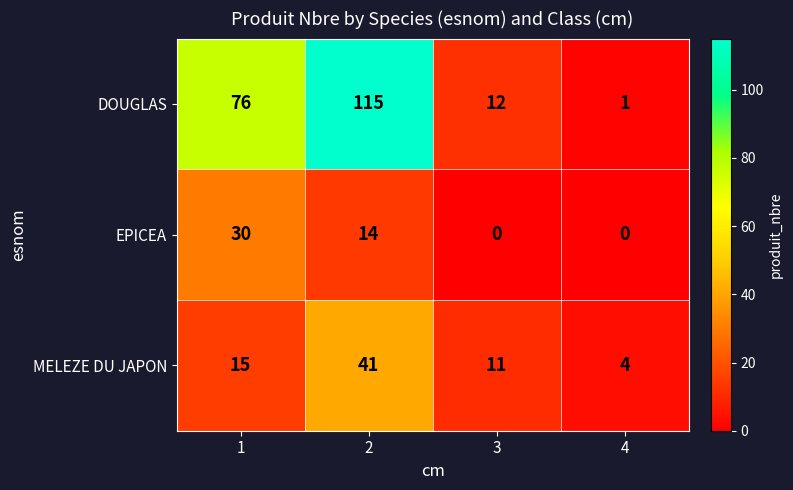

Which series has the widest spread of values?

DOUGLAS